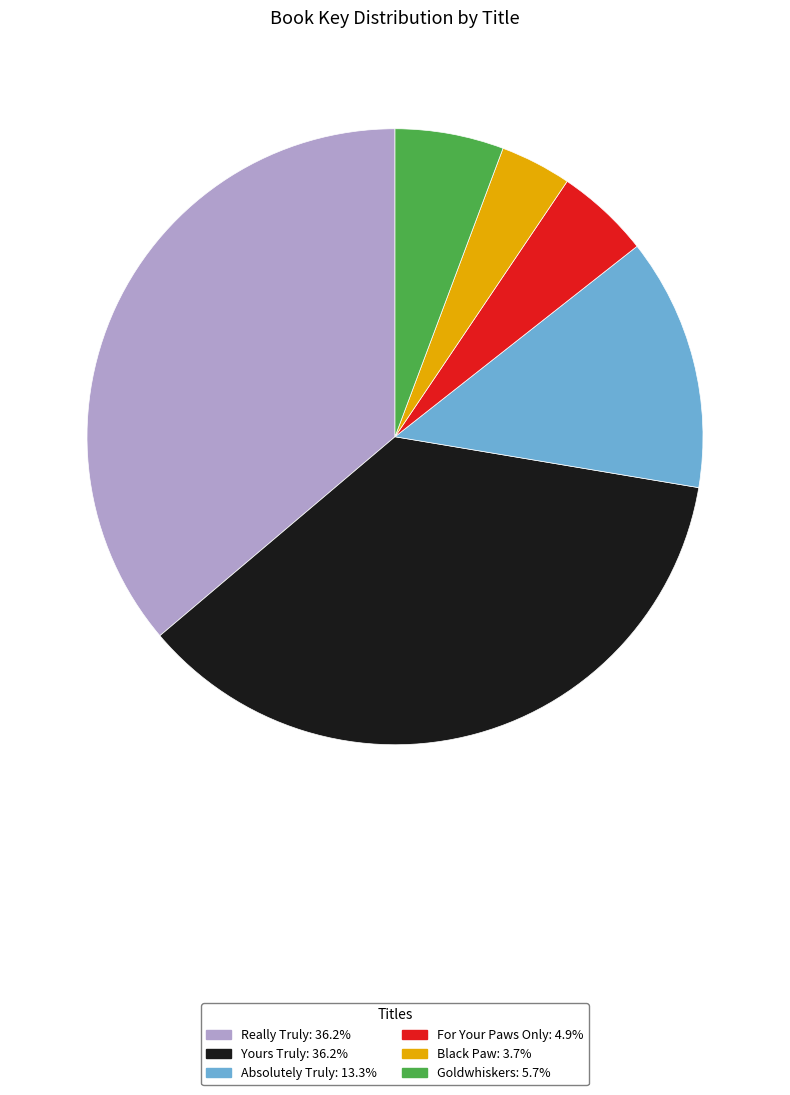

Is there a majority slice in this chart?

No